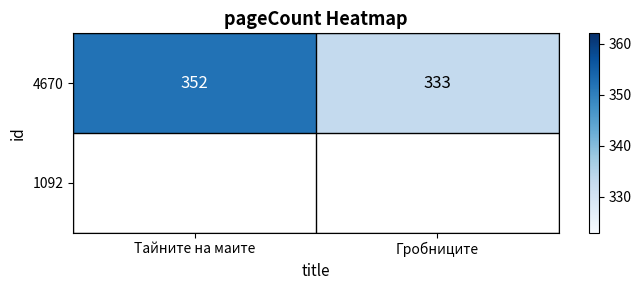

List the labels in order of value, smallest first.

Гробниците, Тайните на маите